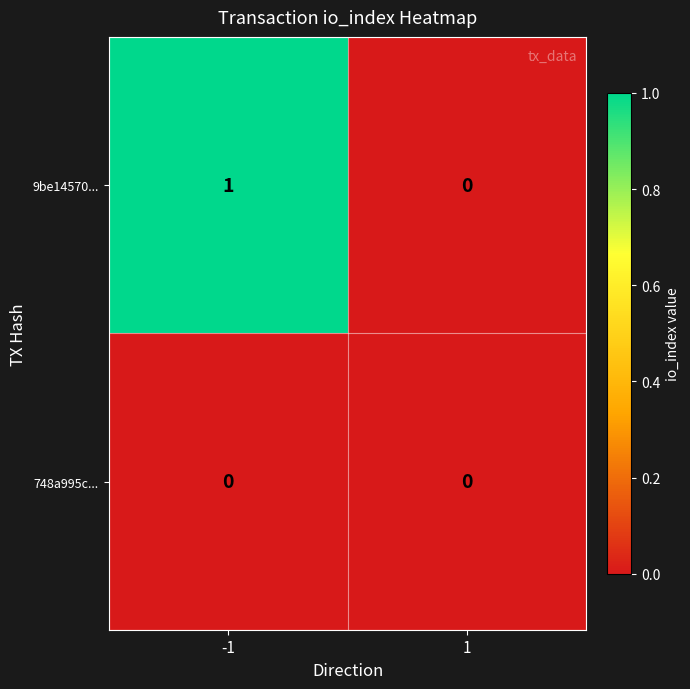

Reading left to right, transcribe all the data shown in this chart.

9be14570...: 1	0
748a995c...: 0	0